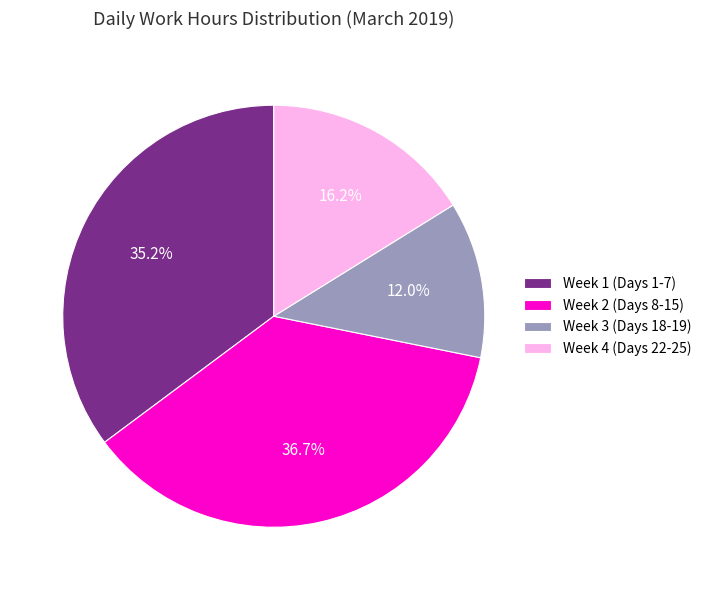

Does any single category account for the majority?

No